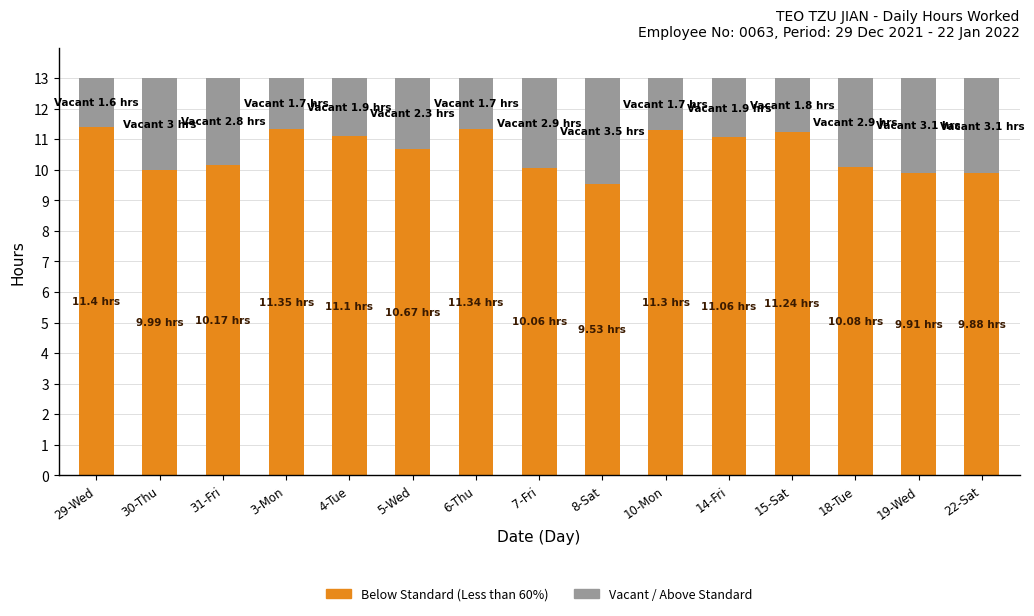

What is the difference between the maximum and minimum values in the Below Standard (Less than 60%) series?

1.9